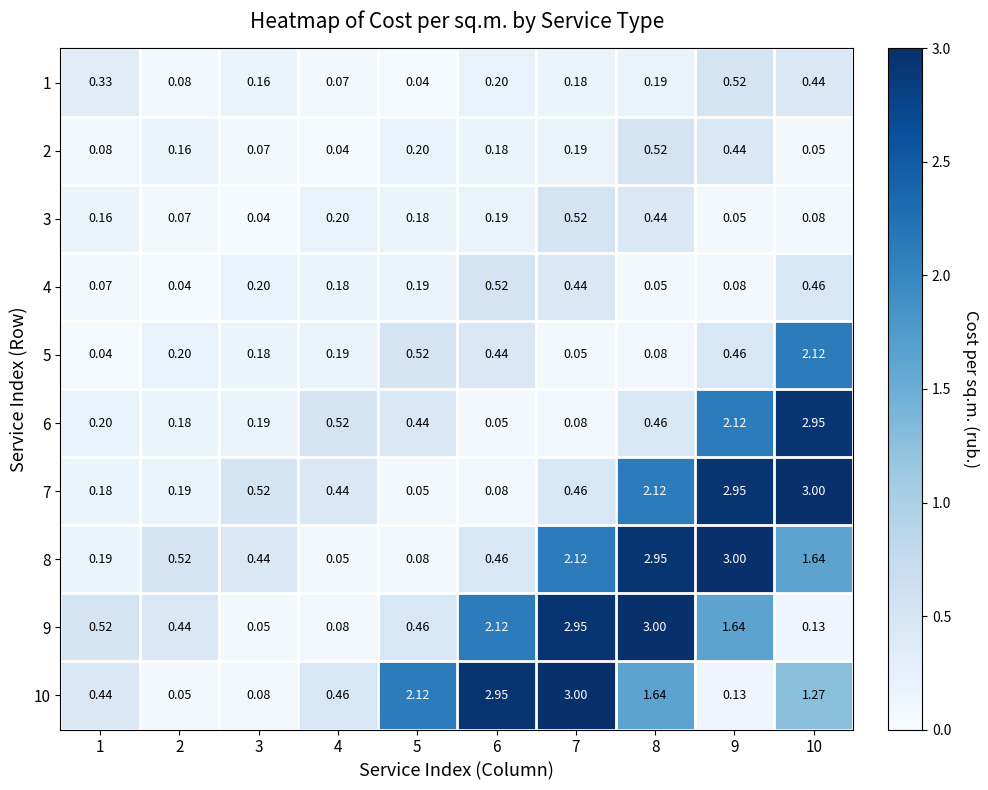

Count the number of categories in the chart.

10